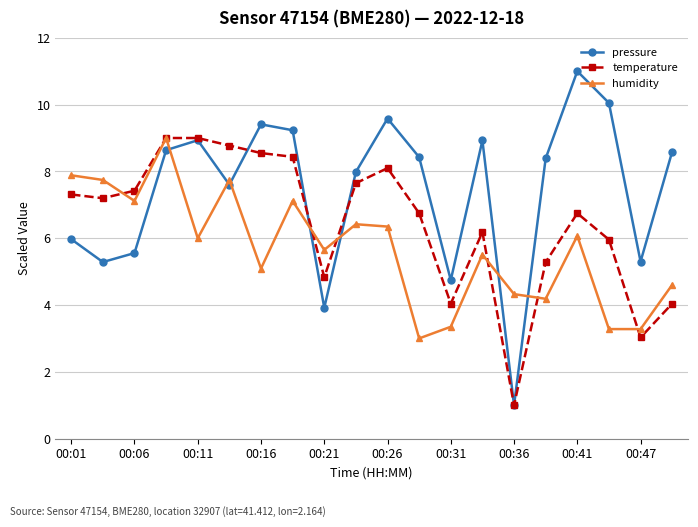

Which series has the widest spread of values?

pressure